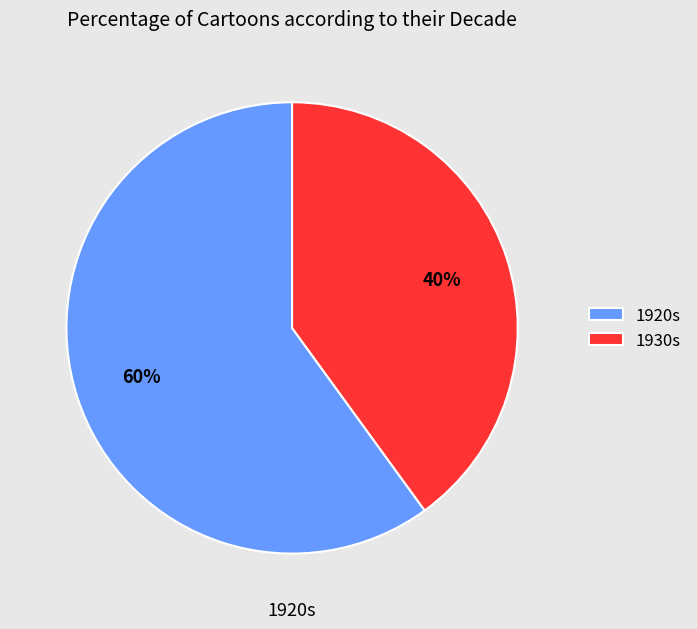

To the nearest percent, what is the difference between the largest and smallest slice percentages?

20%